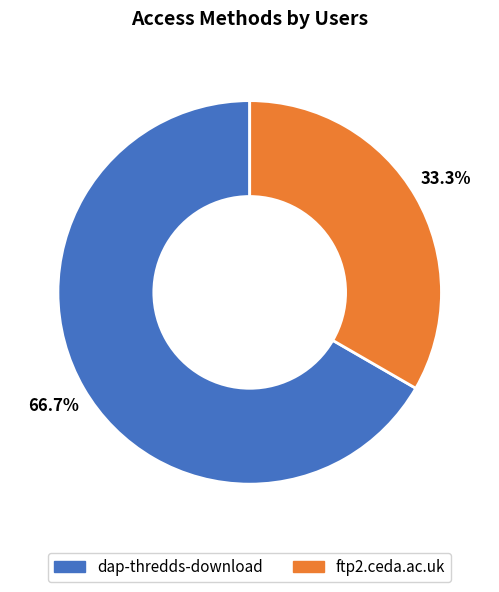

To the nearest percent, what percentage of the pie is dap-thredds-download?

67%